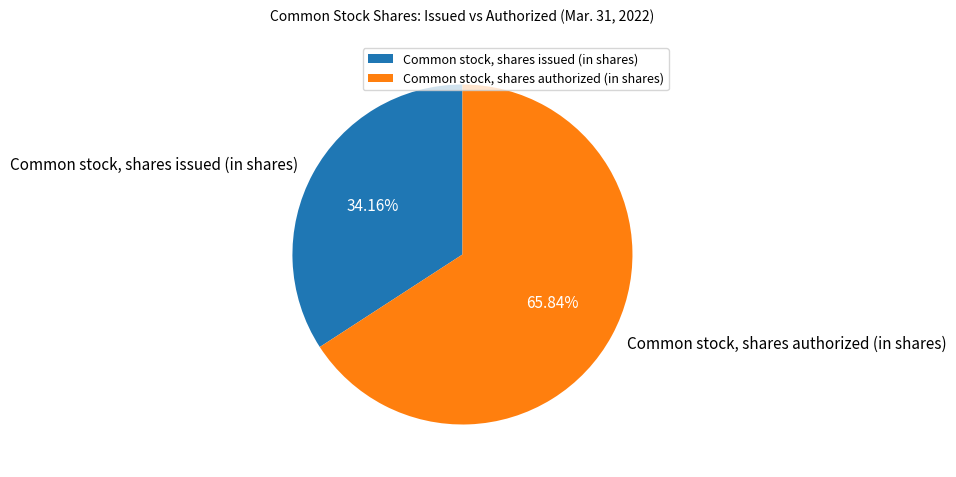

To the nearest percent, what portion does Common stock, shares issued (in shares) represent?

34%